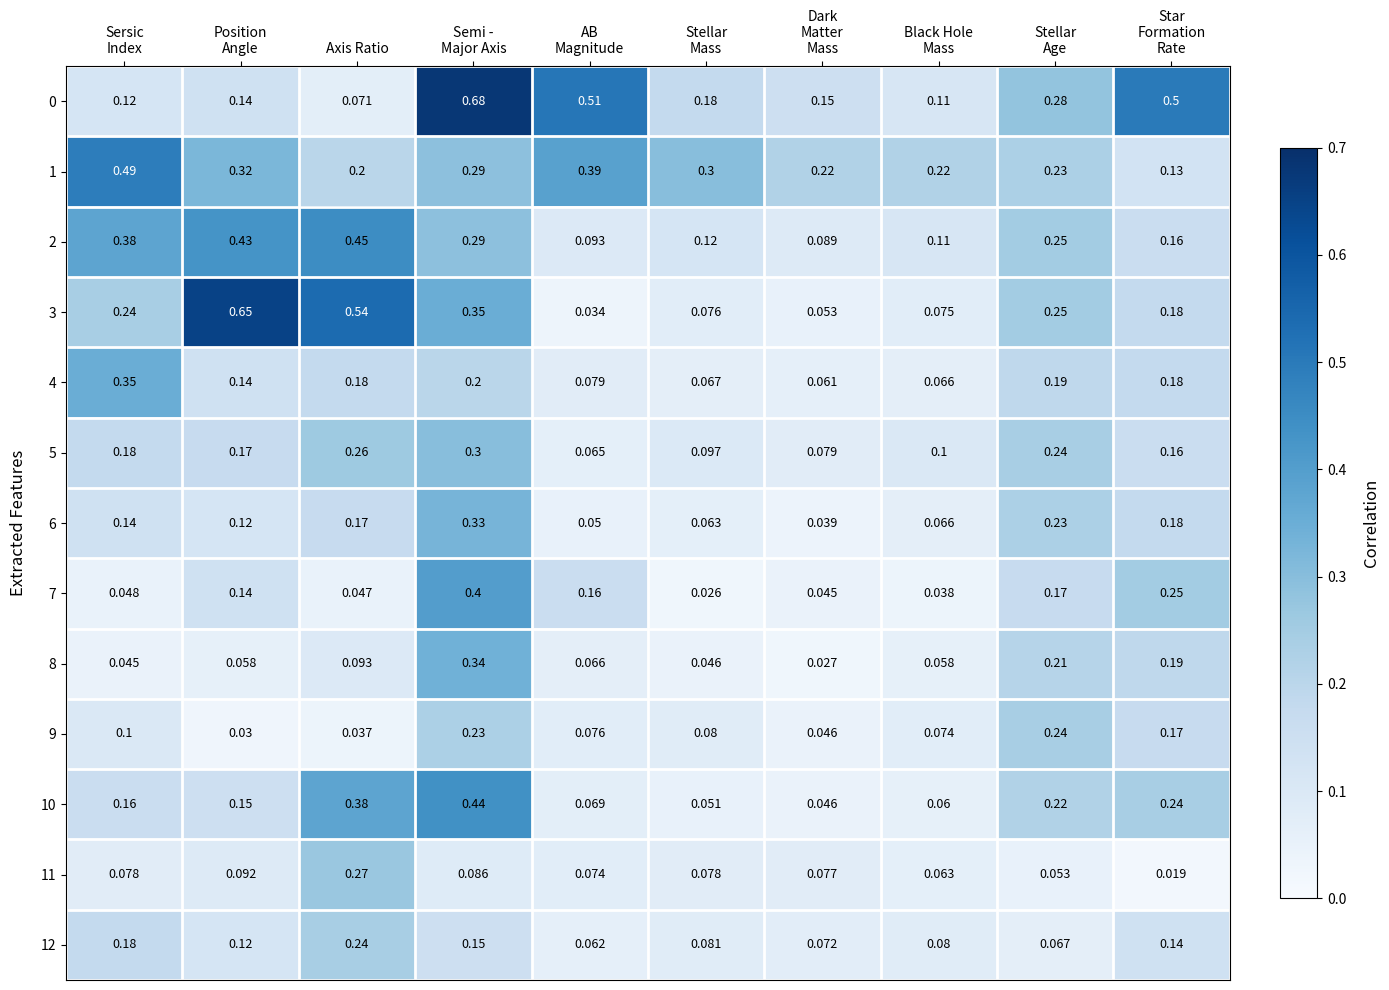

At which label does 2 reach its peak?

Axis Ratio